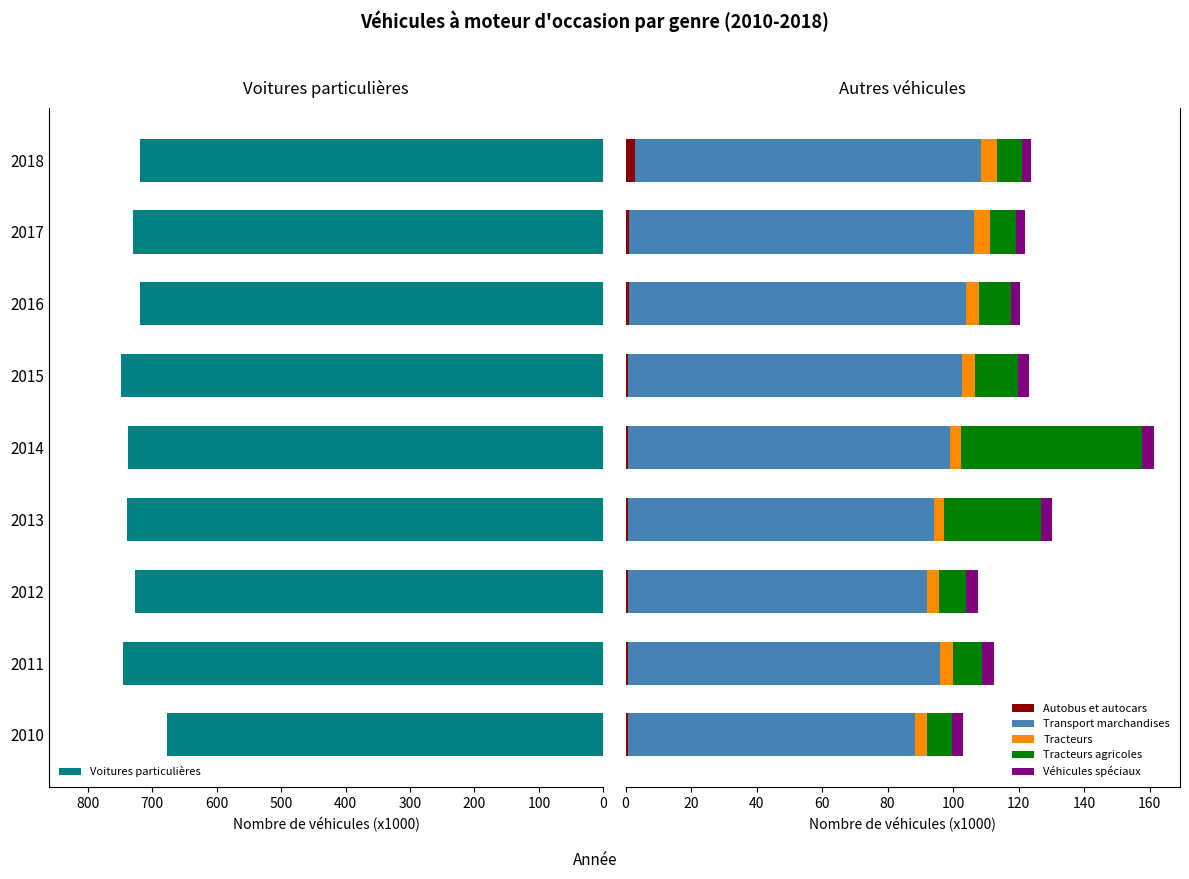

What are all the series names shown in the legend?

Voitures particulières, Autobus et autocars, Transport marchandises, Tracteurs, Tracteurs agricoles, Véhicules spéciaux